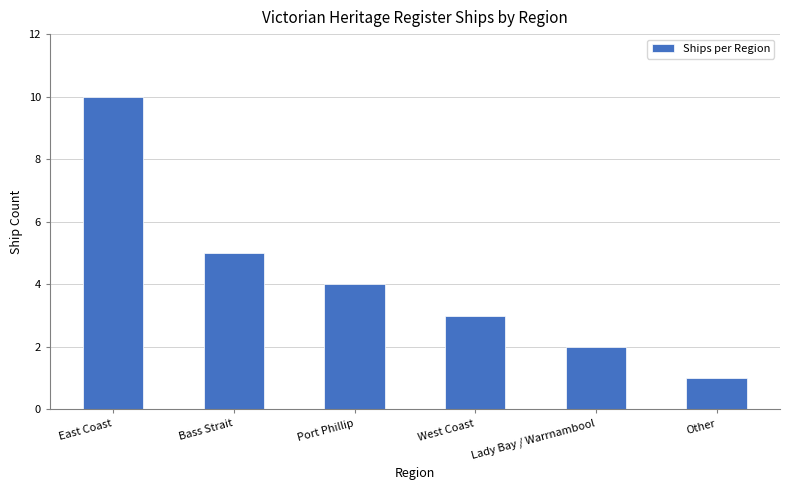

What is the change in value from Port Phillip to Lady Bay / Warrnambool?

-2